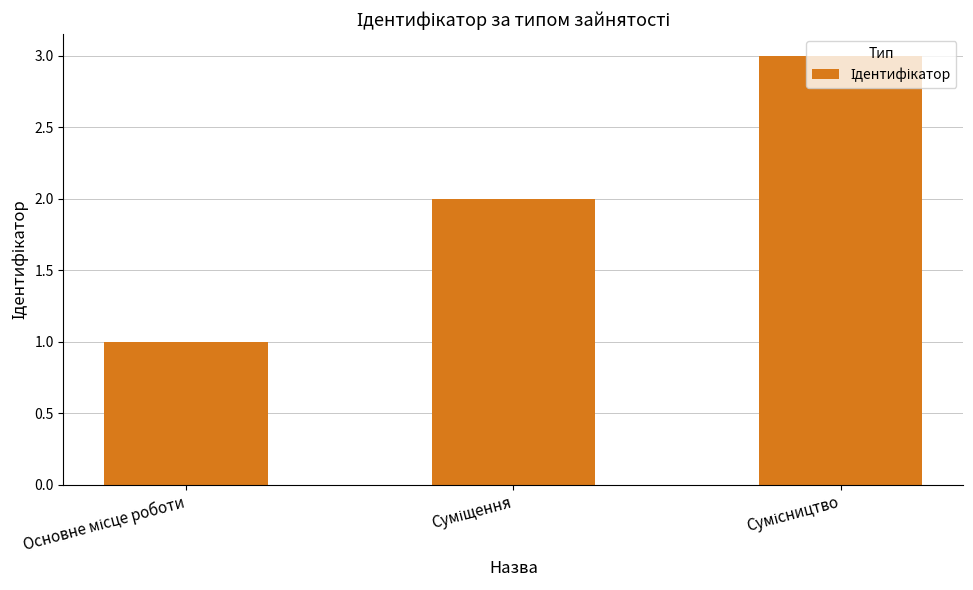

What is the sum of all values?

6